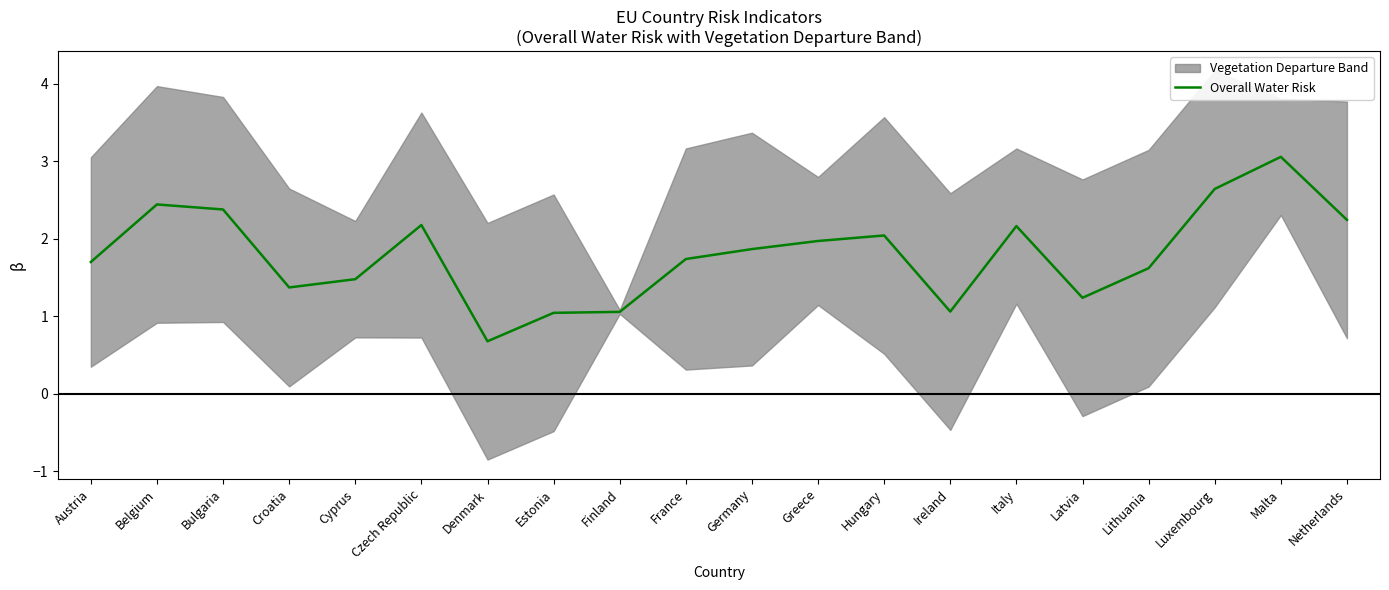

How many lines are shown in the chart?

1